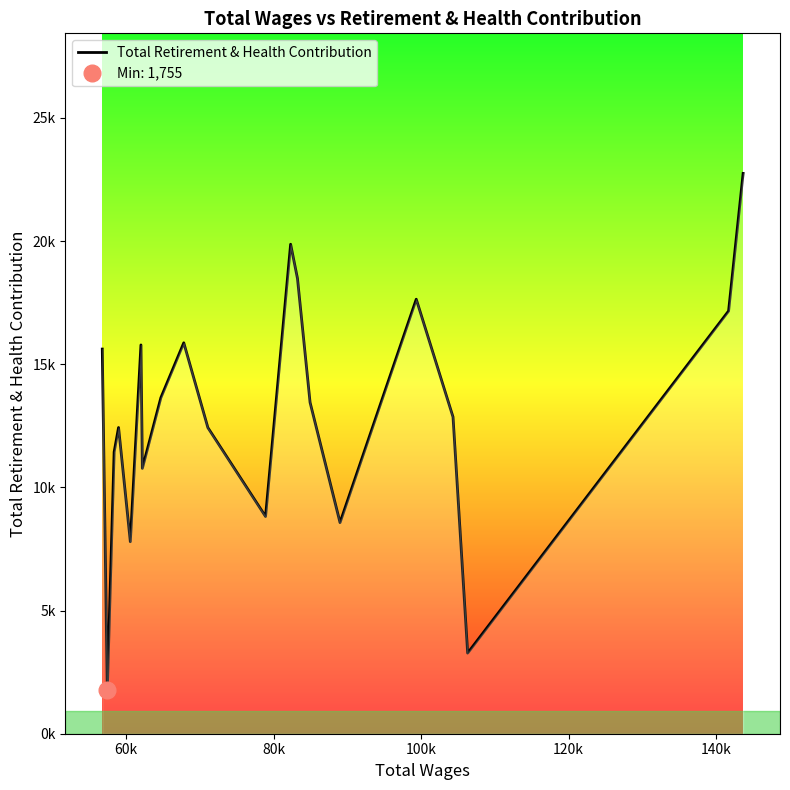

What is the greatest value displayed?

22748